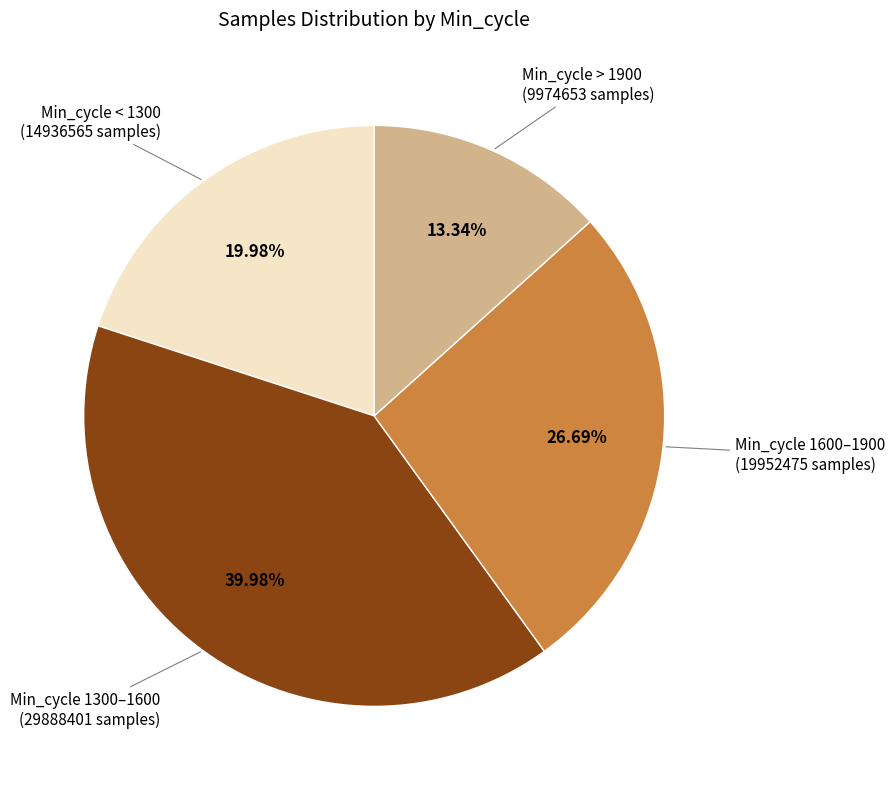

Is there any slice that represents more than half of the pie?

No